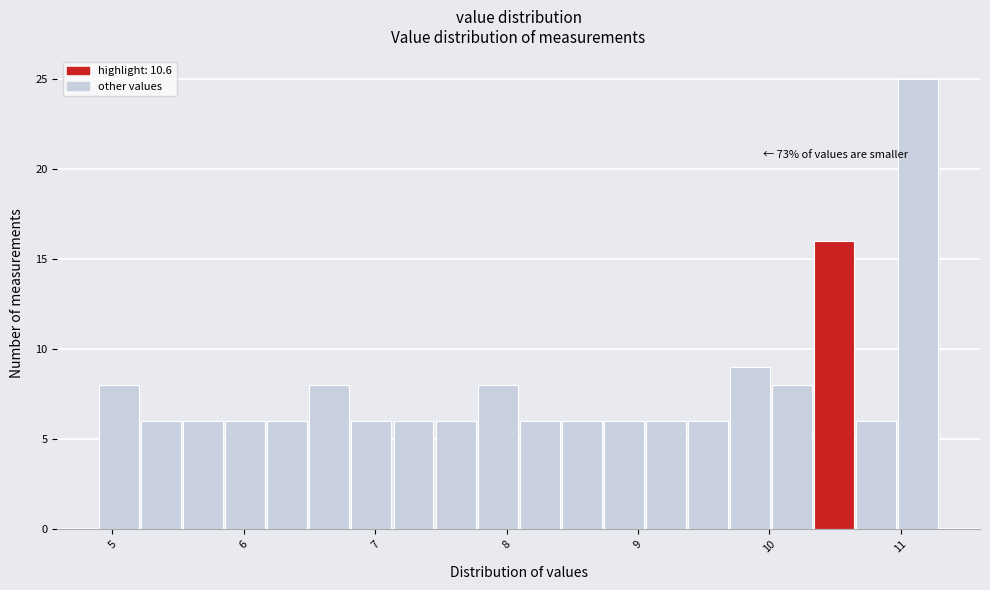

Read against the x-axis, roughly where is the centre of the tallest bar?

11.1